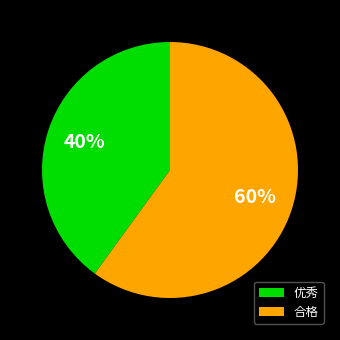

How many slices are in this pie chart?

2